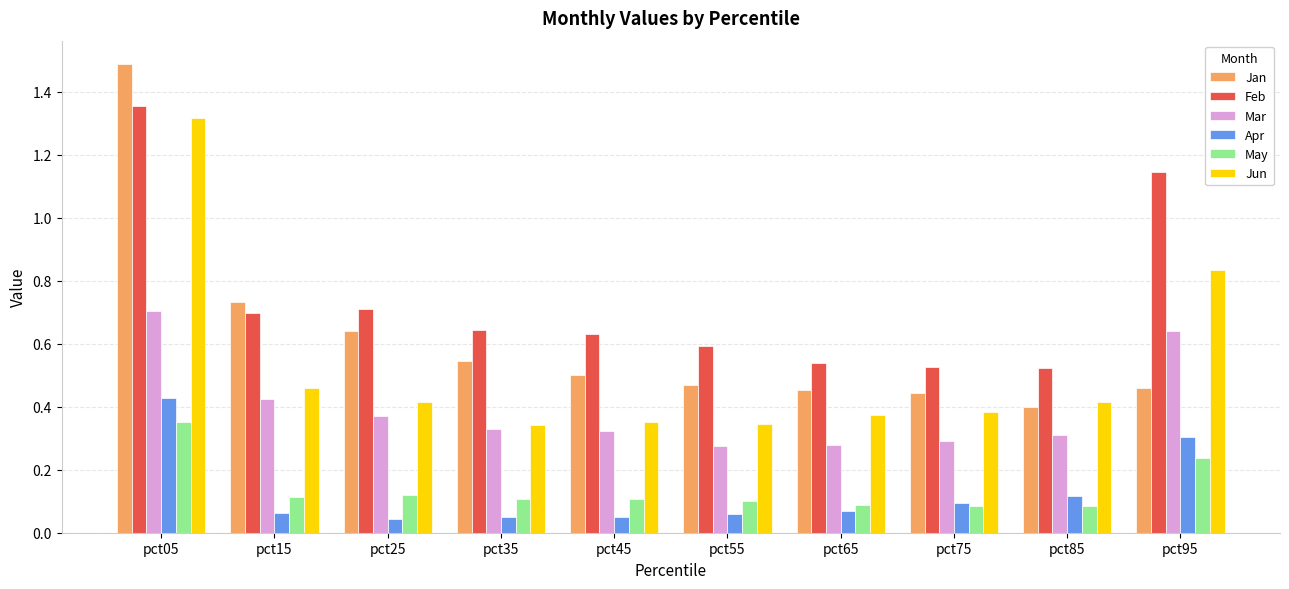

At how many categories does at least one series exceed 0?

10